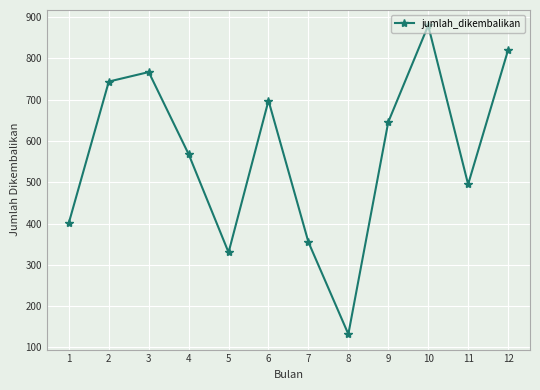

Which label corresponds to the largest value in the chart?

10